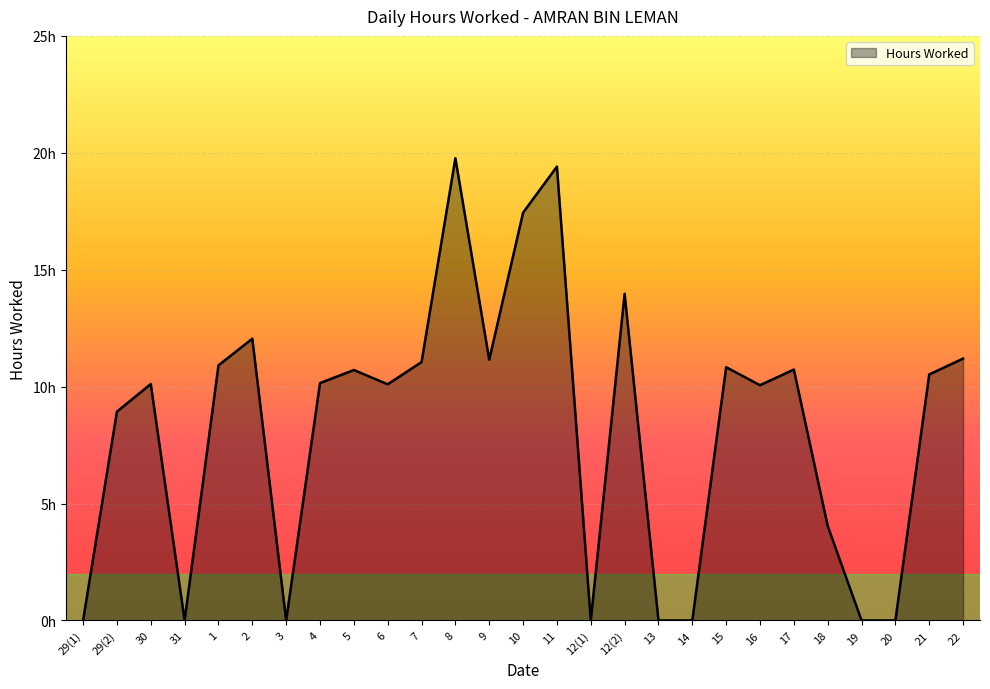

Does the chart have visible grid lines?

Yes